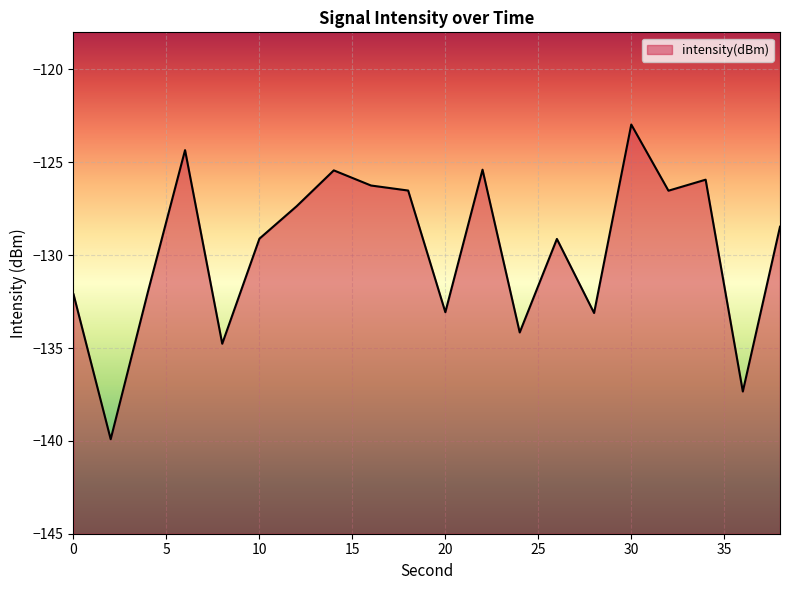

What is the difference between the values at 36 and 4?

5.4